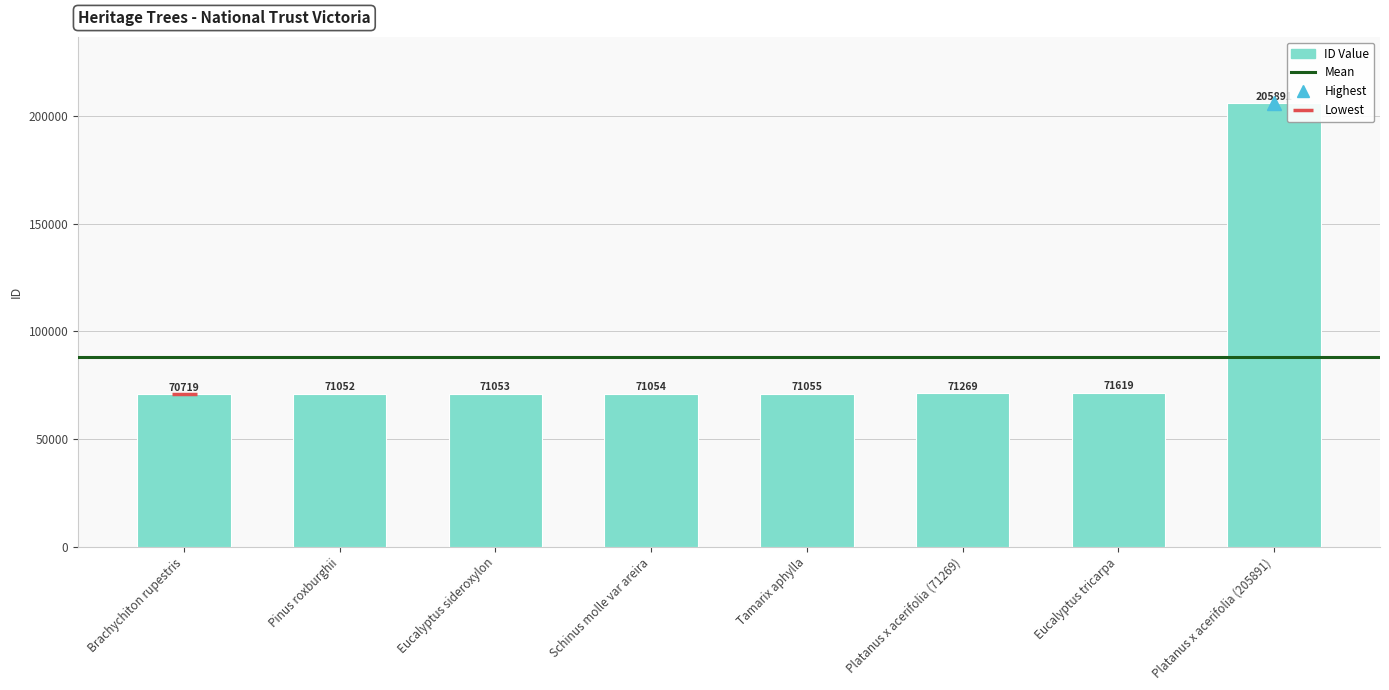

What is the difference between the second highest and second lowest values?

567